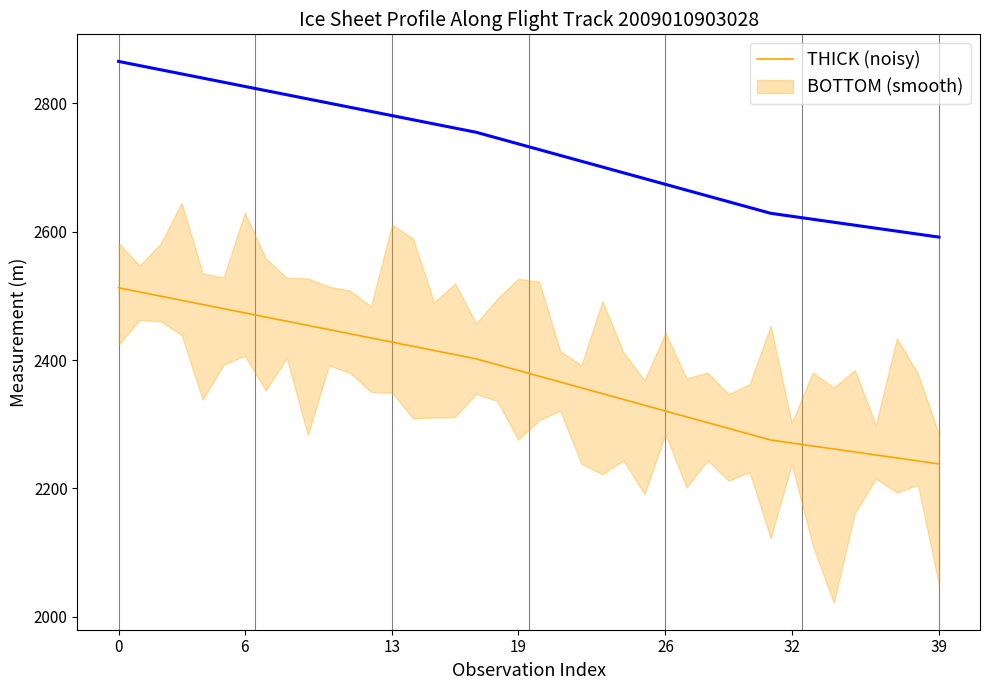

What is the smallest value displayed?

2238.1